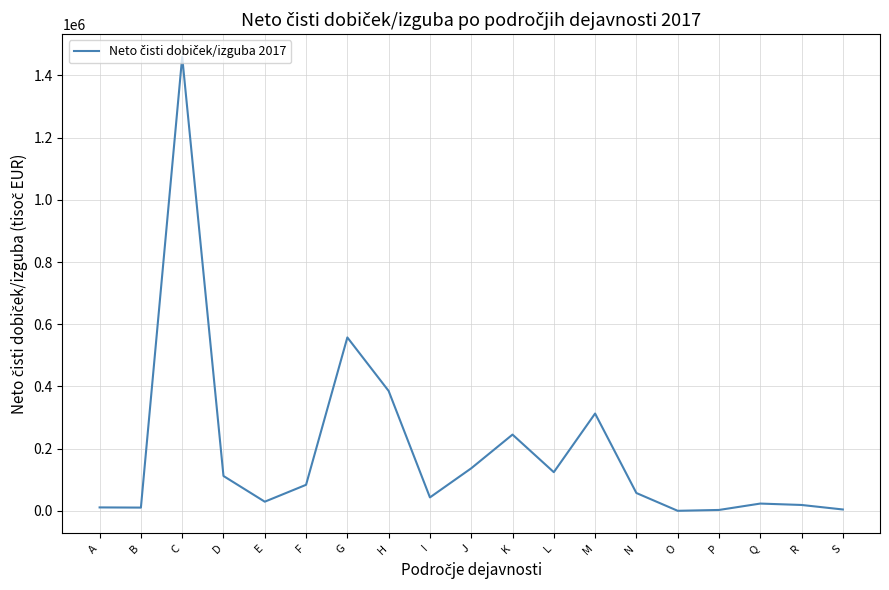

Is it true that the value at K is 245315.0?

True